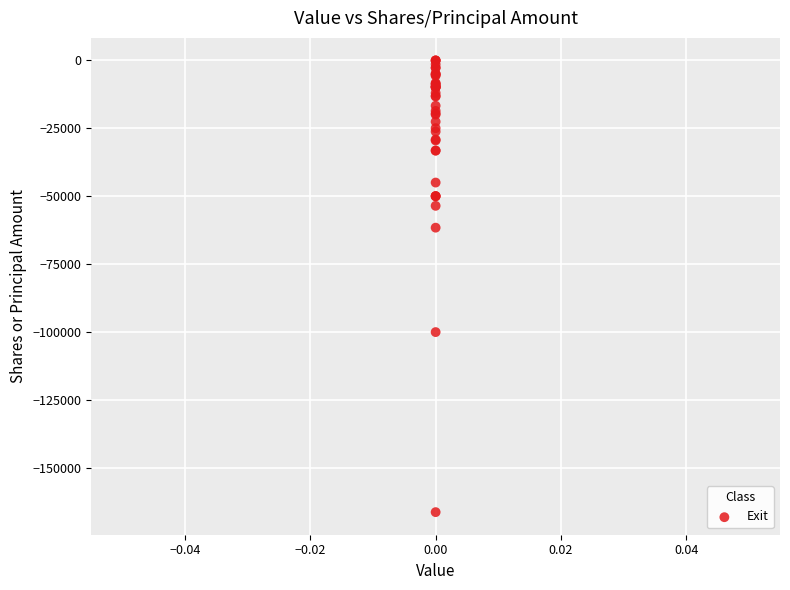

What Y value in the scatter plot is closest to -83158?

-100000